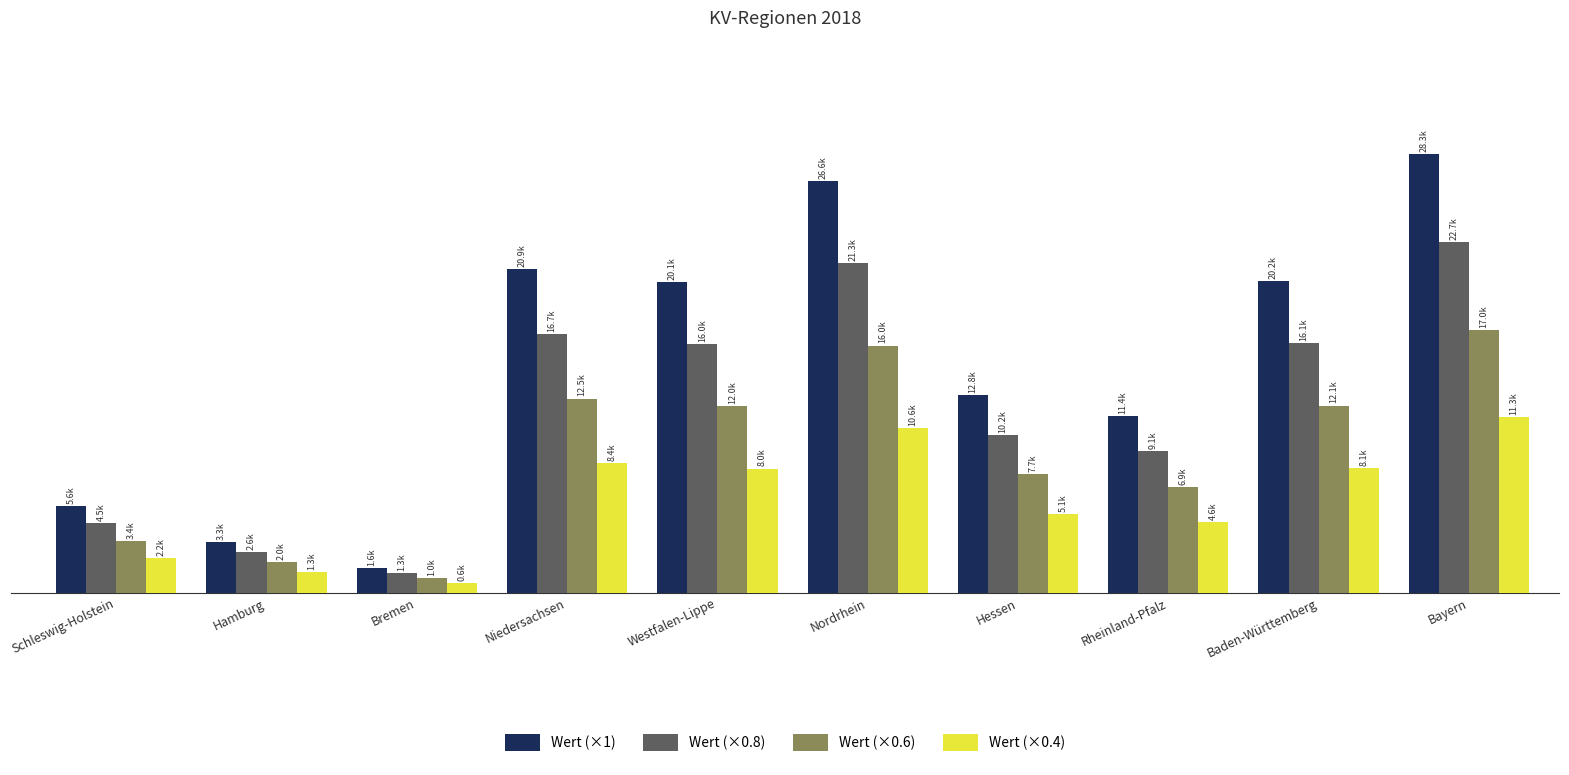

At which category is the sum across all series the highest?

Bayern